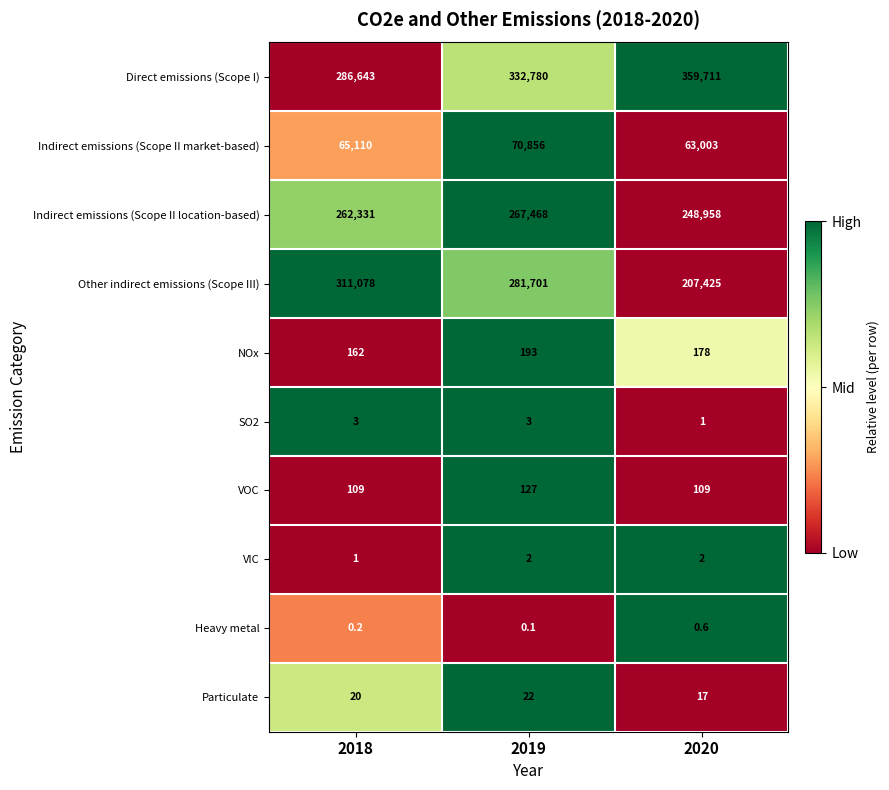

What is the maximum value for Other indirect emissions (Scope III)?

311078.0